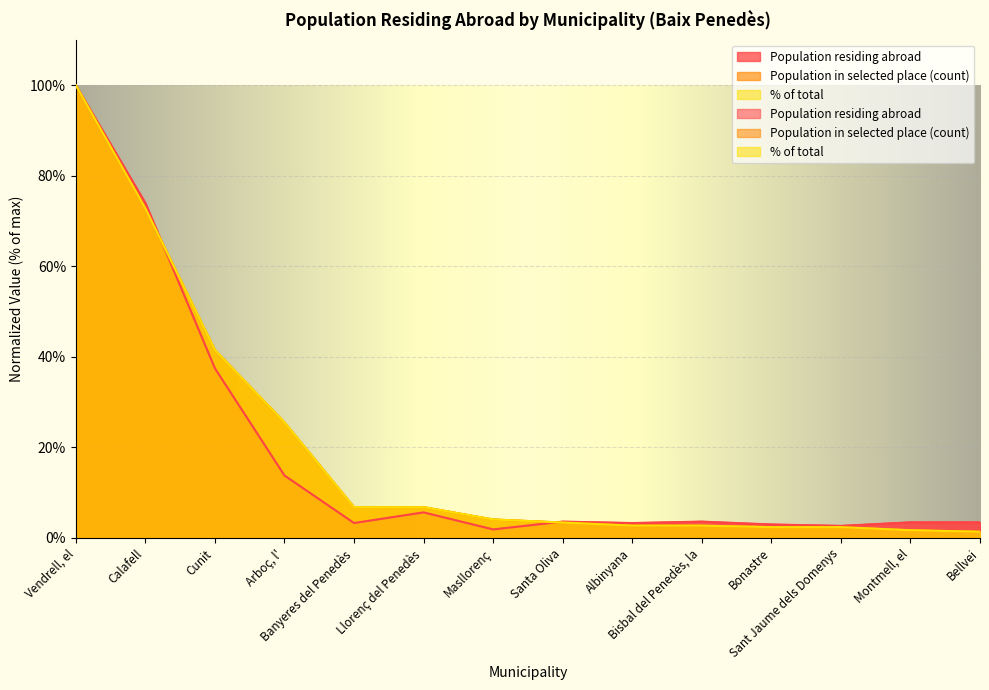

How many categories are shown in the chart?

14